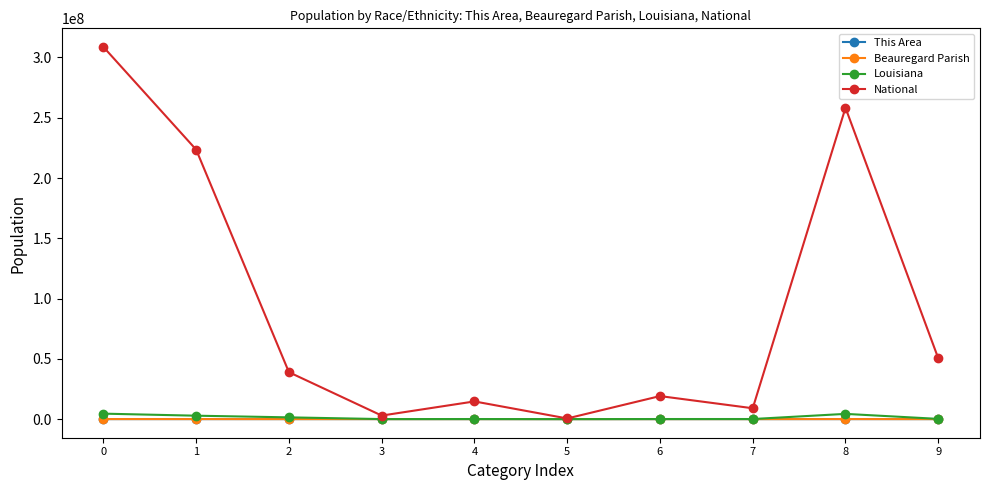

What is the value of the This Area point at the 4th from the left?

33